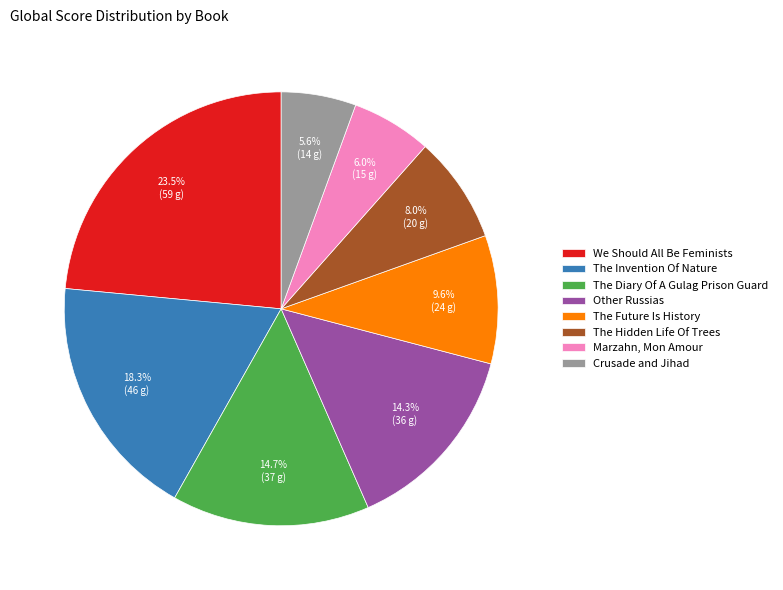

Does any single category account for the majority?

No